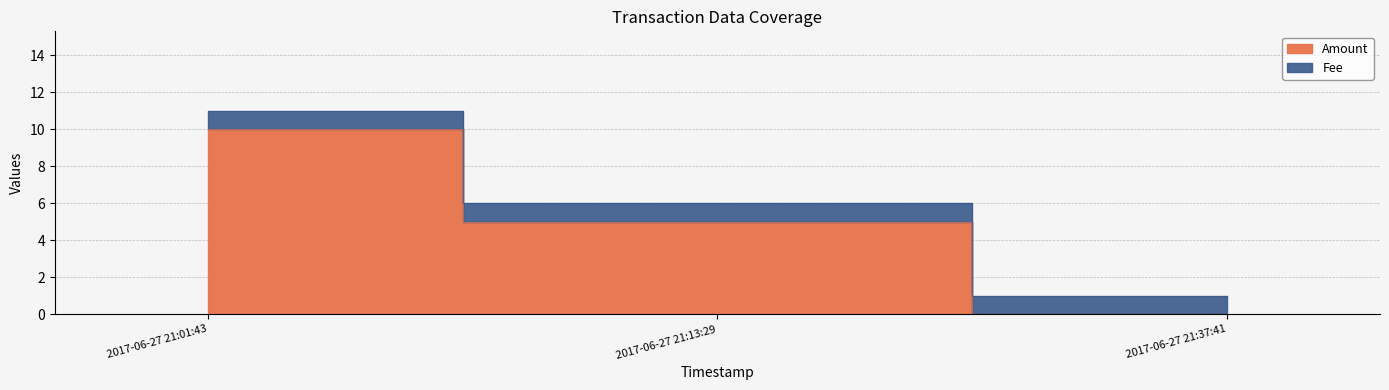

Count the number of values greater than 5.

1